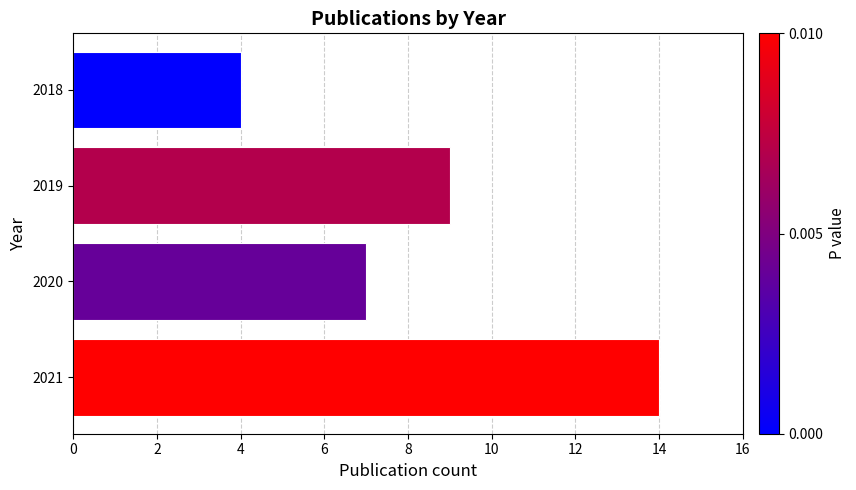

Reading bottom to top, transcribe all the data shown in this chart.

14	7	9	4